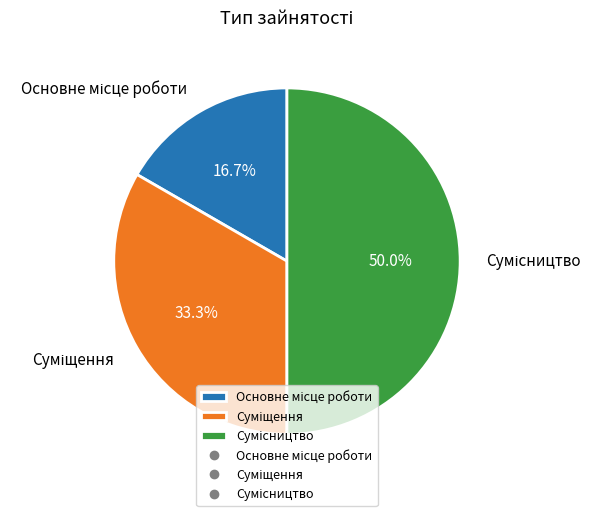

Is it true that Суміщення is 33% of the pie?

True